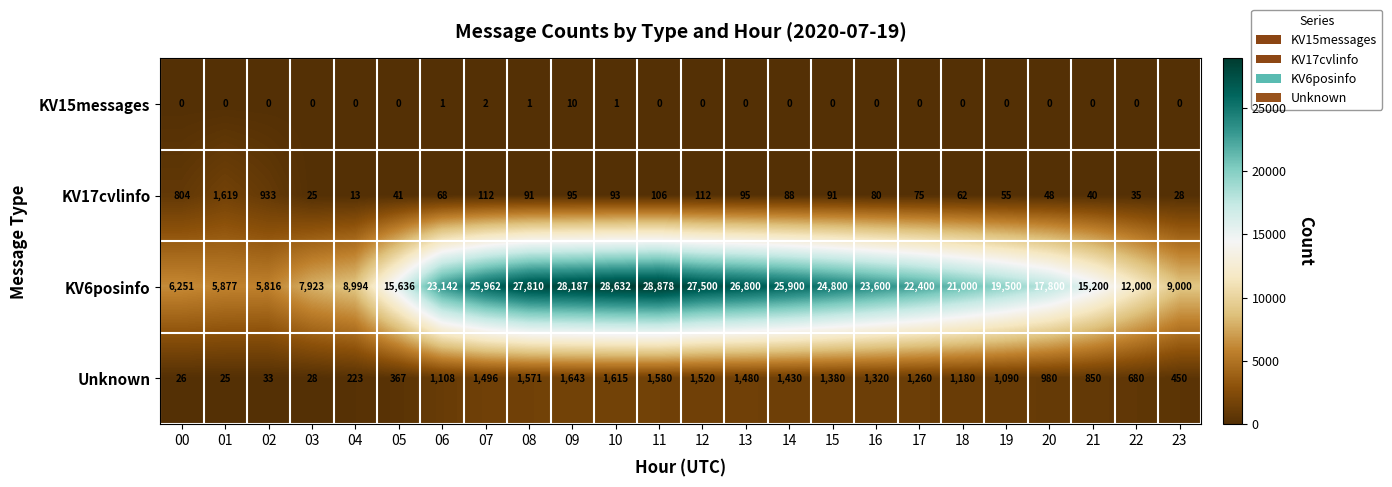

Which series has the largest range (max minus min)?

KV6posinfo